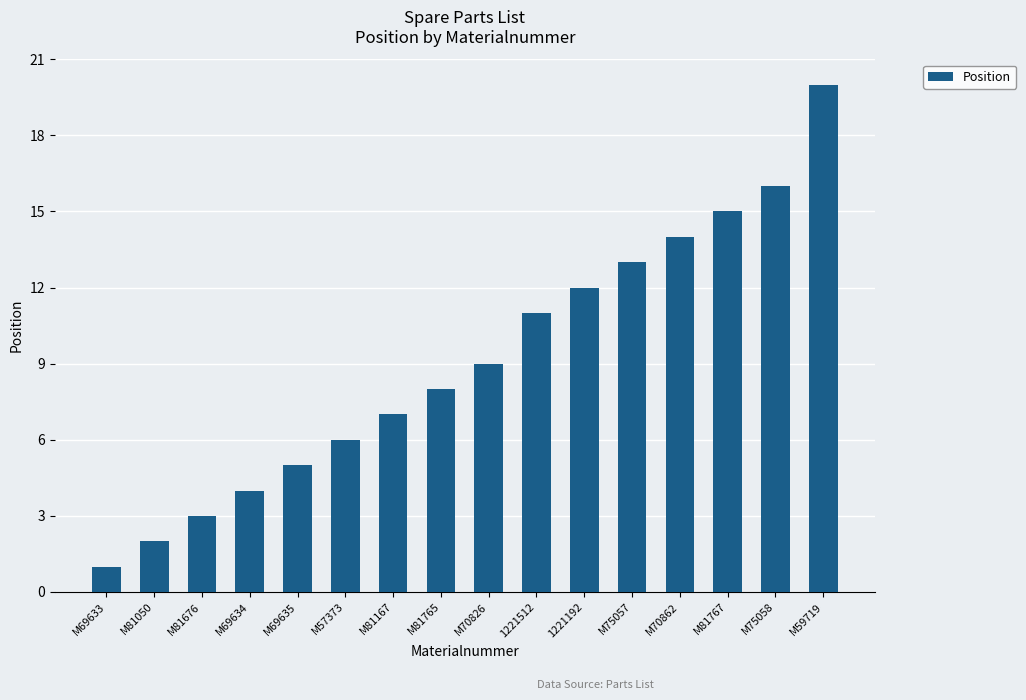

What is the sum of all values?

146